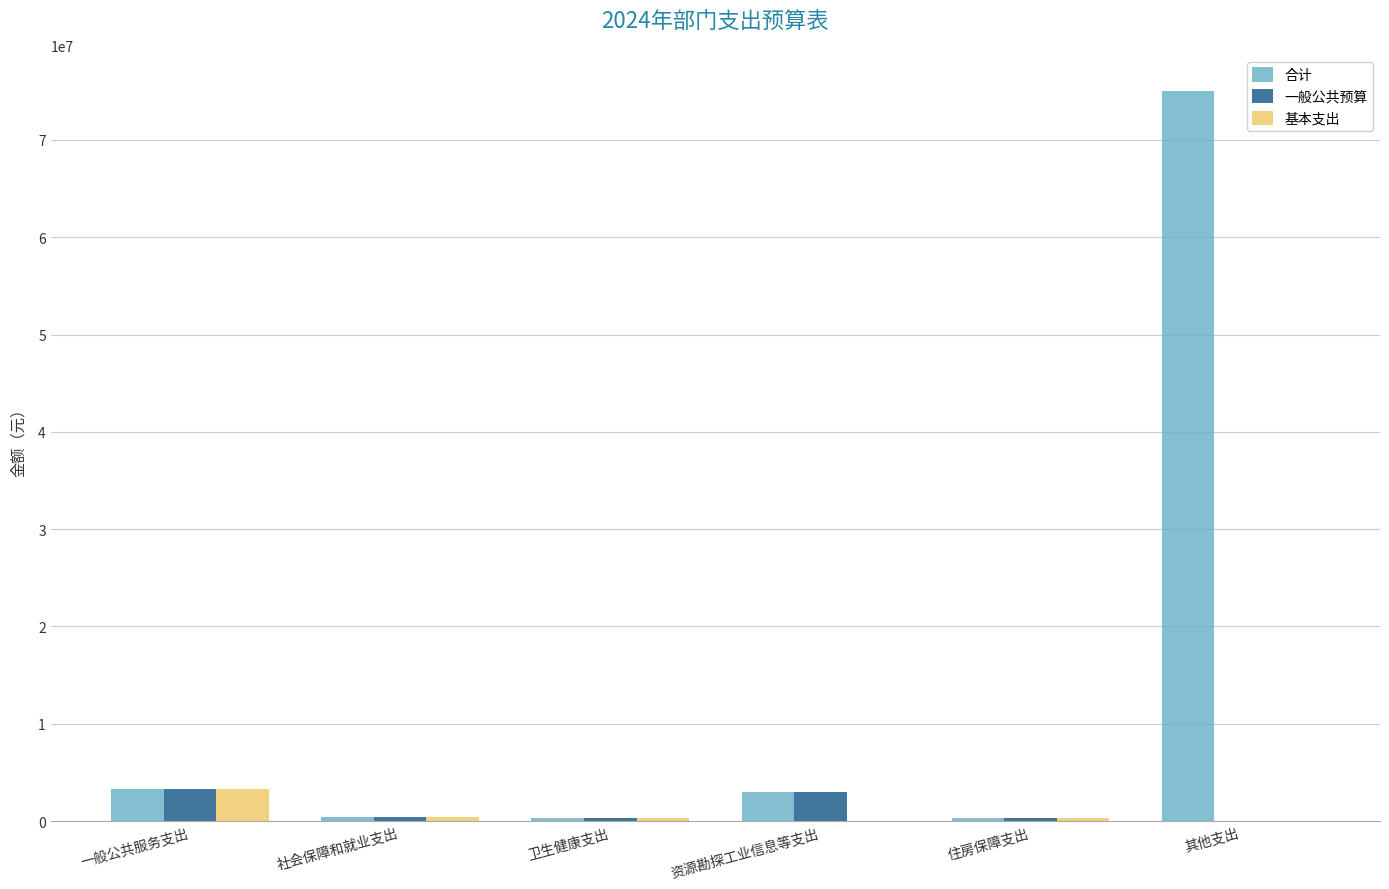

How many distinct data groups are displayed?

3